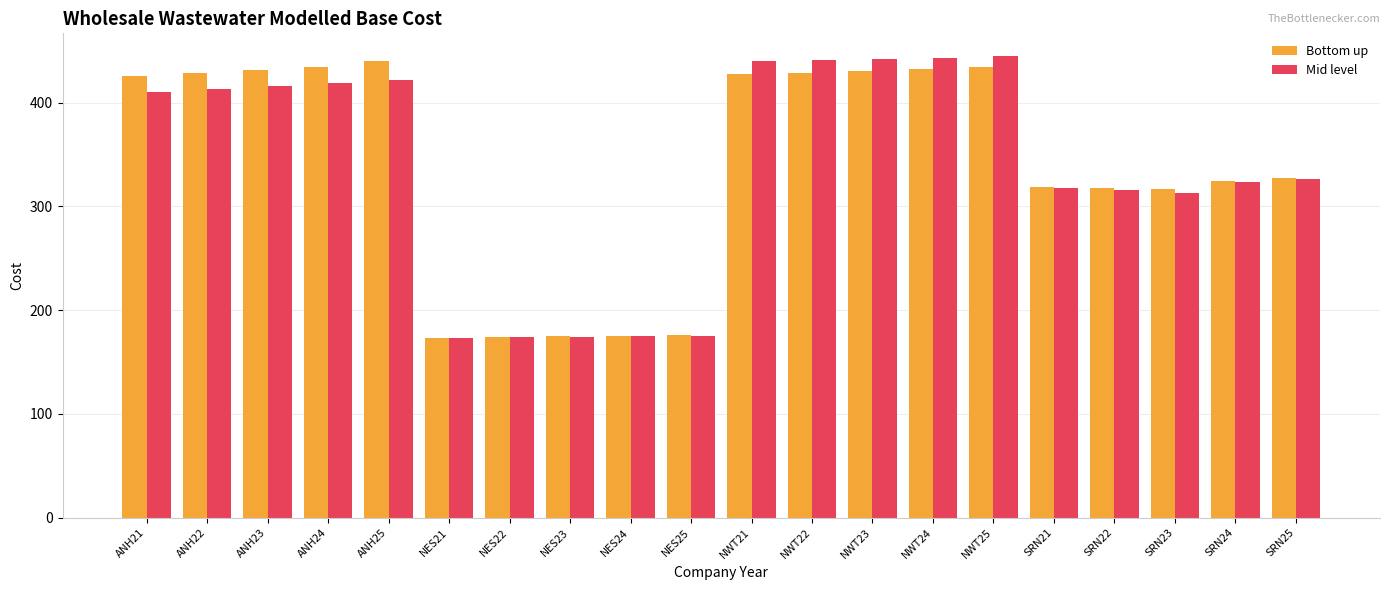

The value of Mid level at NWT24 is 443.6. True or false?

True